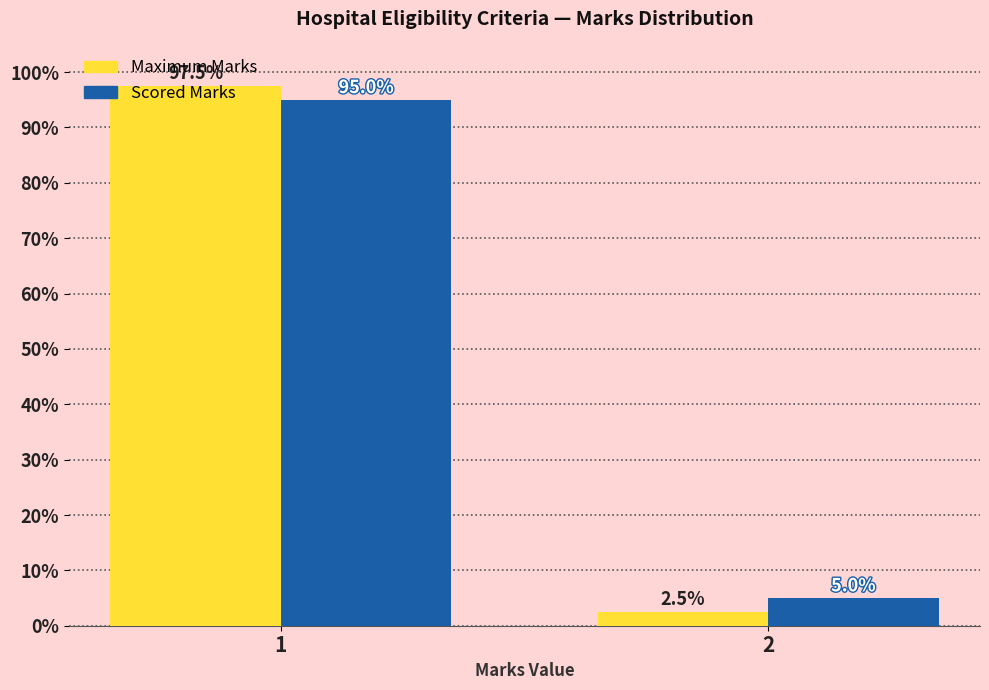

Reading left to right, list all the values displayed in this chart.

Maximum Marks: 1=97.5	2=2.5
Scored Marks: 1=95.0	2=5.0